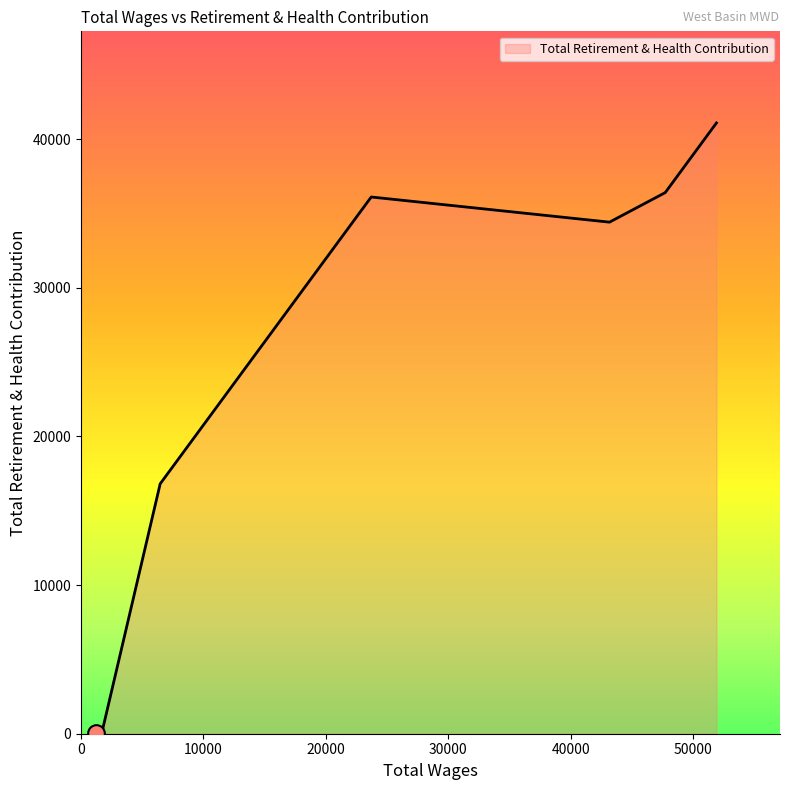

How many interior local peaks (higher than both neighbors) does the data have?

1